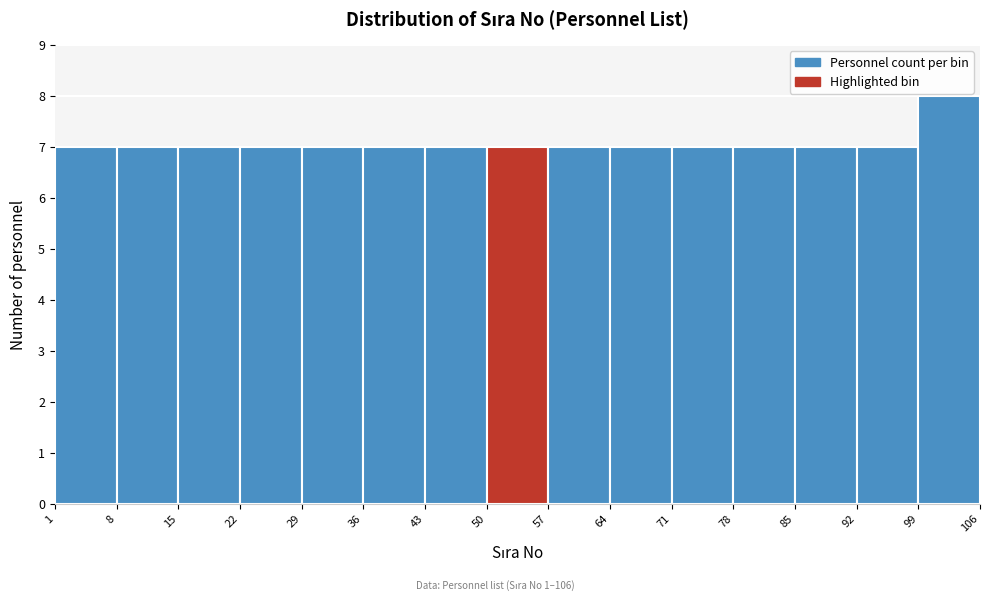

Which range on the x-axis has the tallest bar?

99 to 106